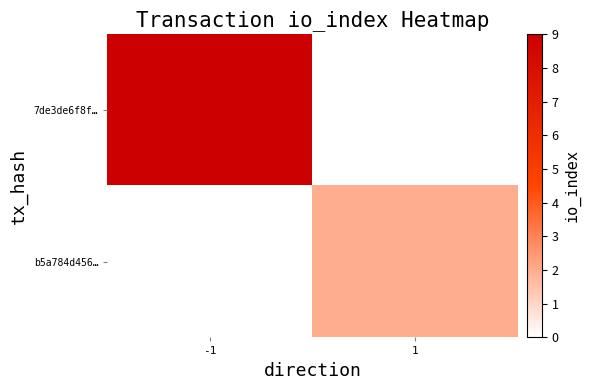

Between 1 and -1, which is larger?

-1